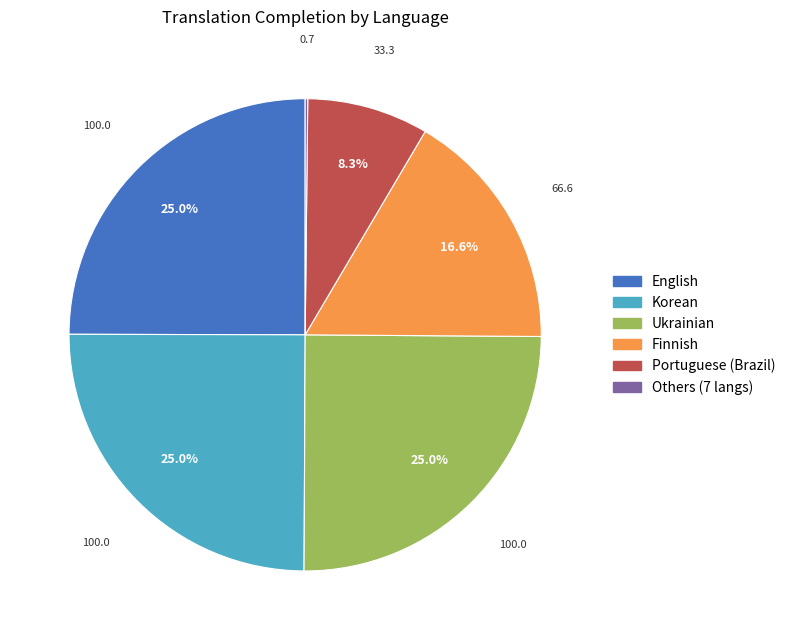

What percentage do English and Finnish together represent?

41.6%